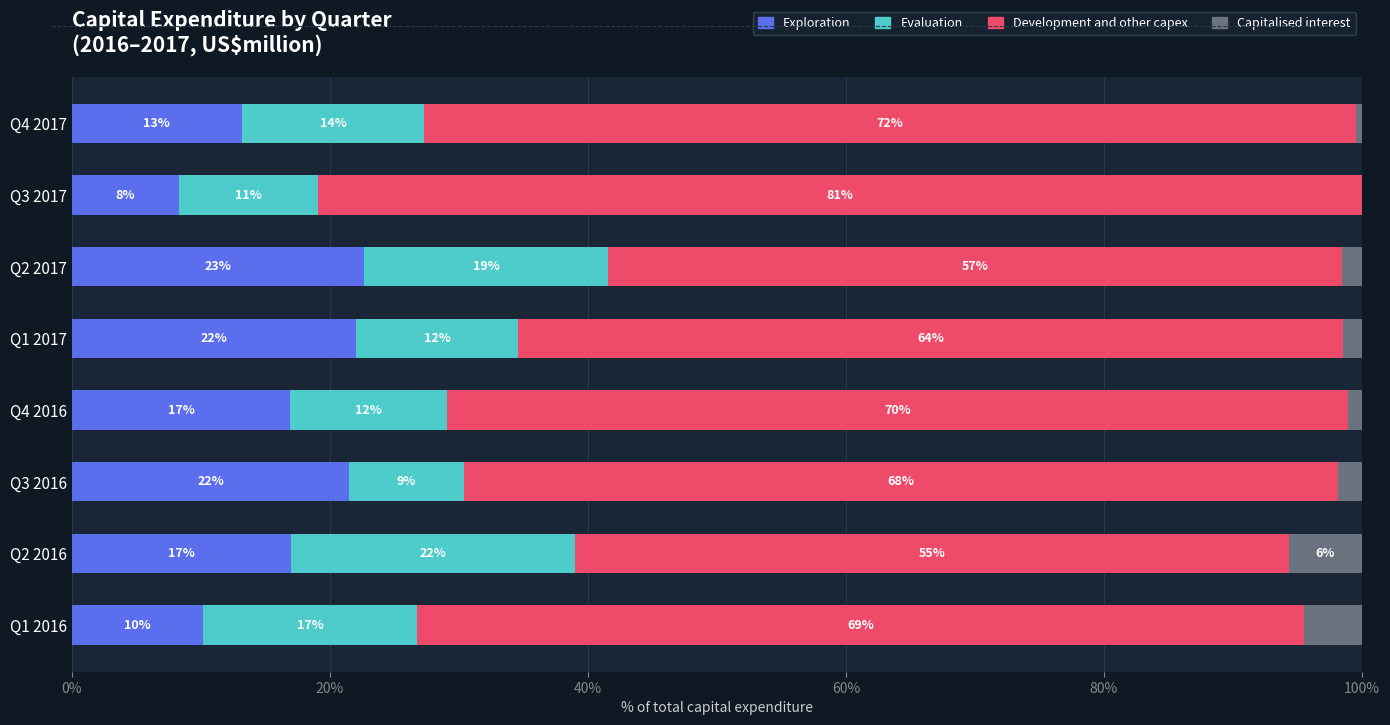

What is the approximate value of Exploration at Q1 2017?

22.1